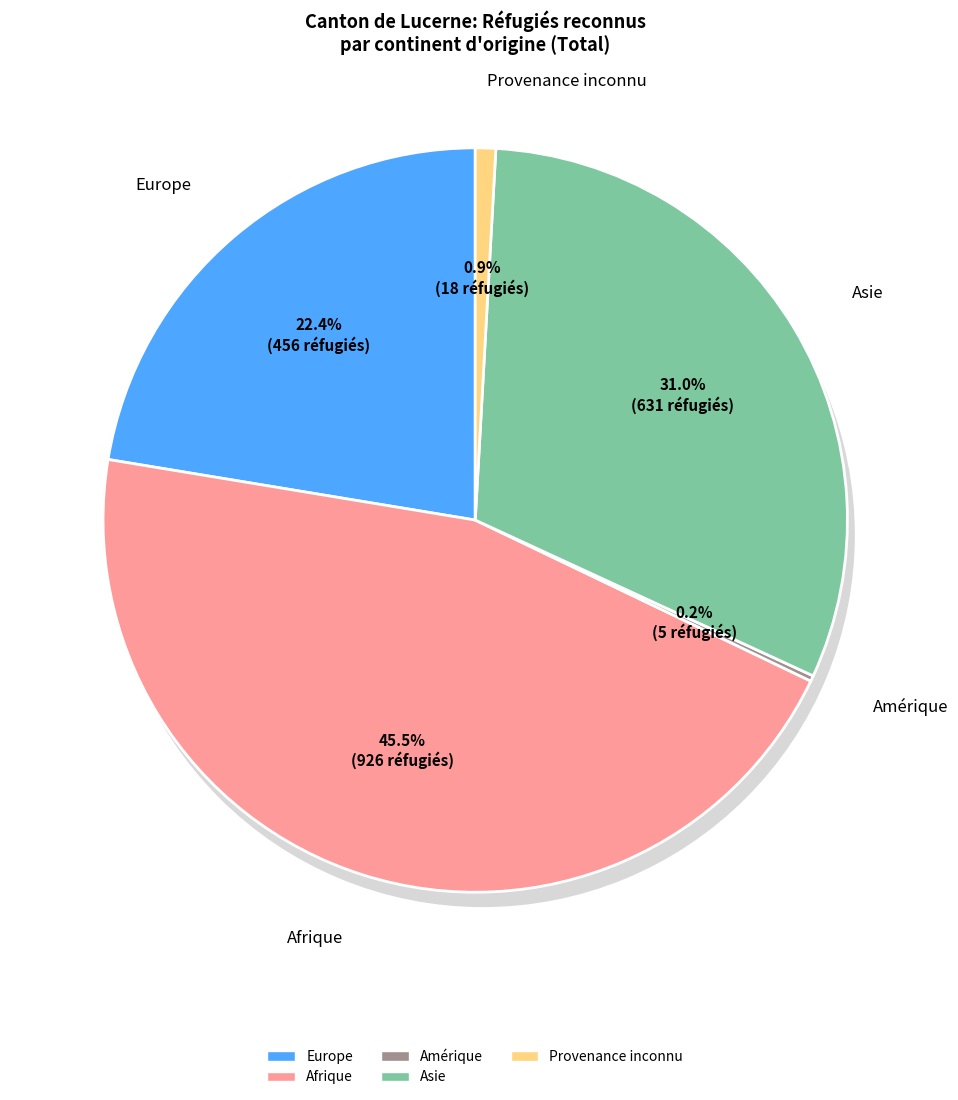

To the nearest percent, what is the average slice percentage?

17%